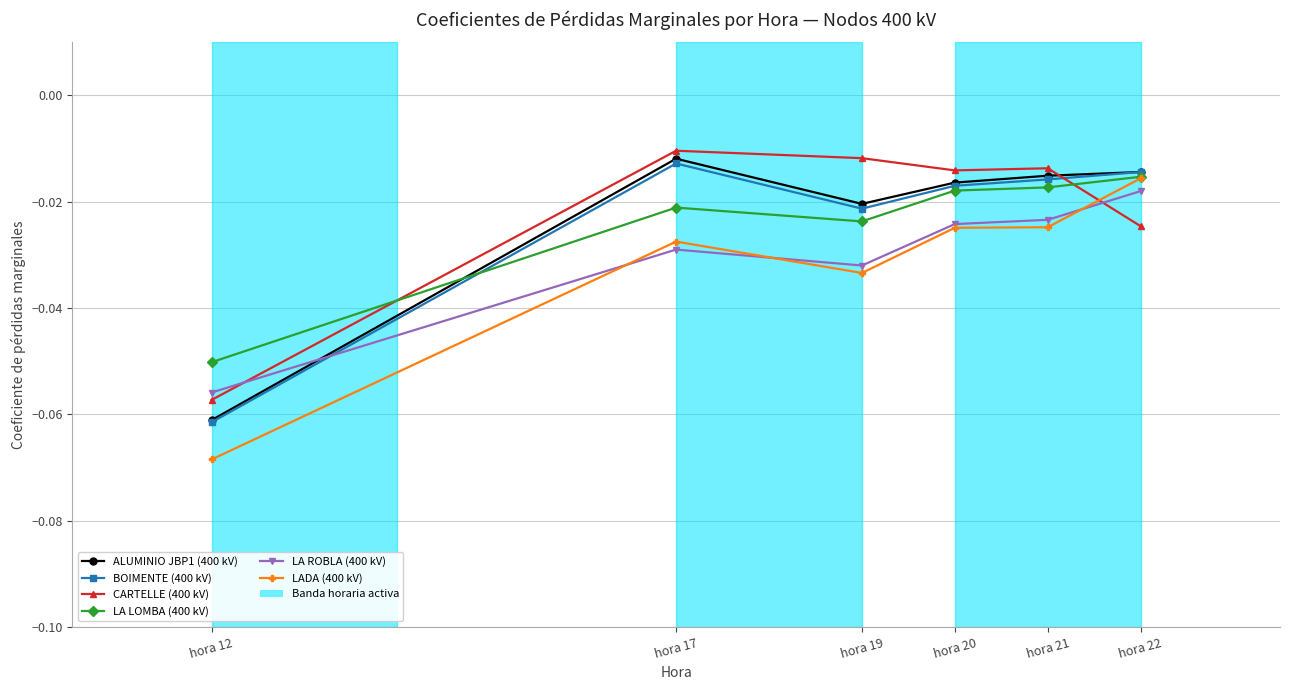

Where is the first local minimum for LADA (400 kV)?

hora 19